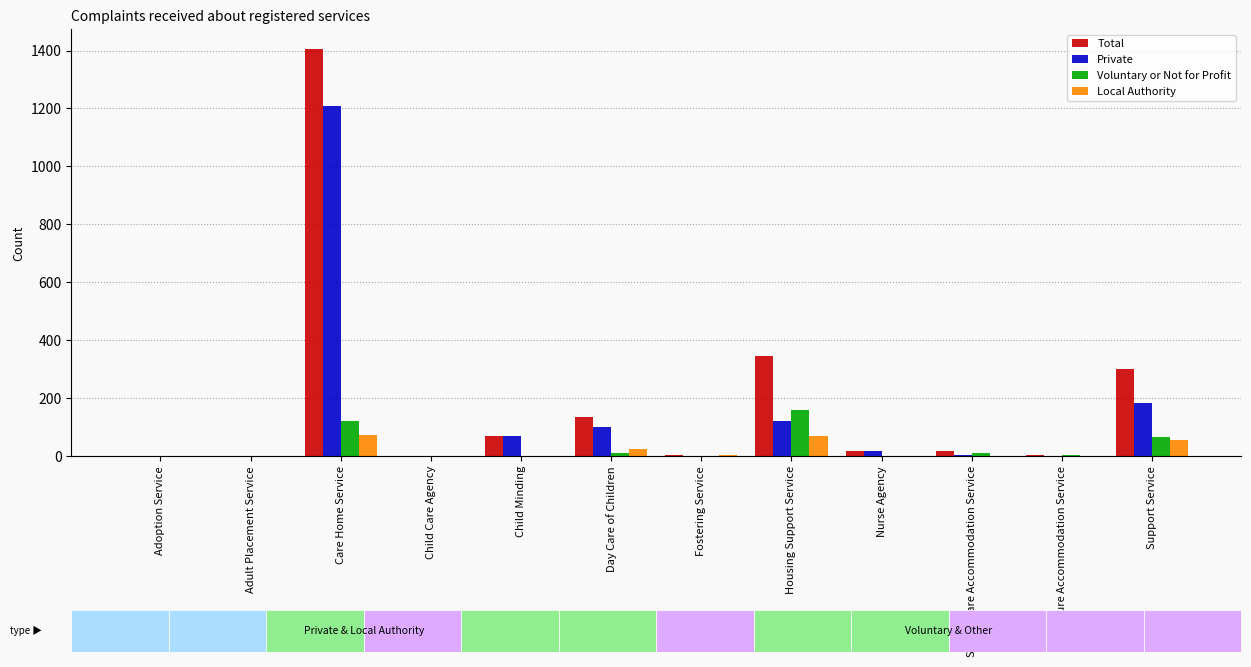

At which category is the sum across all series the highest?

Care Home Service